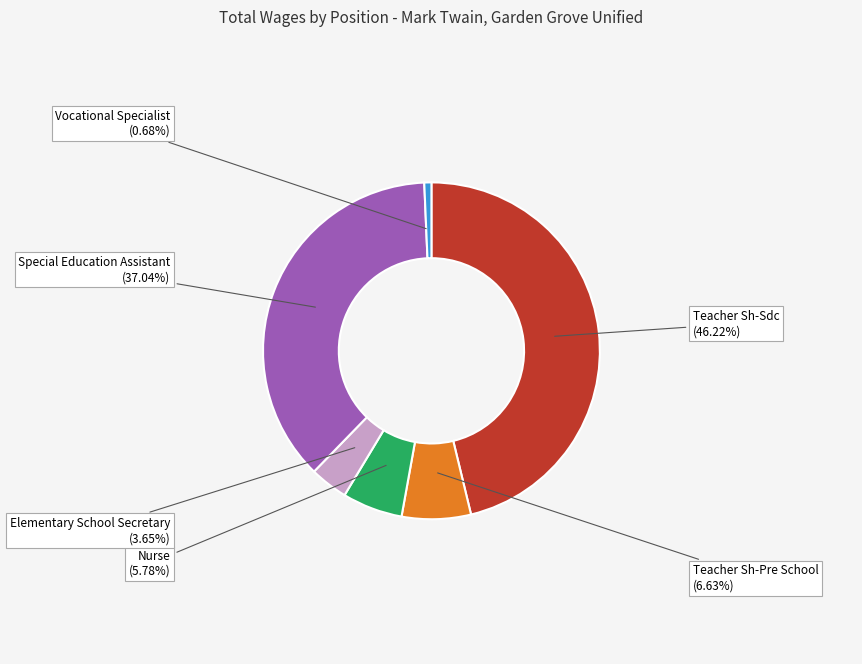

Is there any slice that represents more than half of the pie?

No